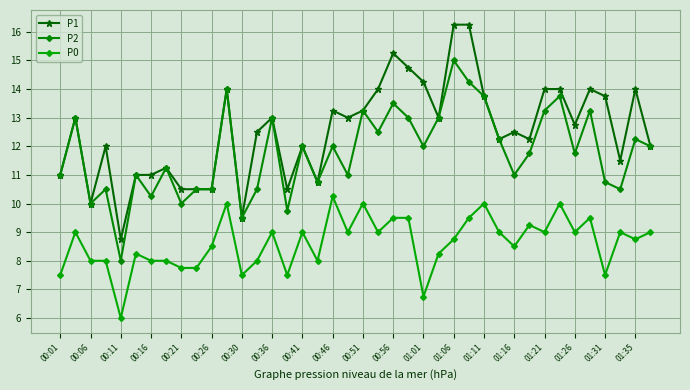

True or false: P2 and P1 cross at least once.

False